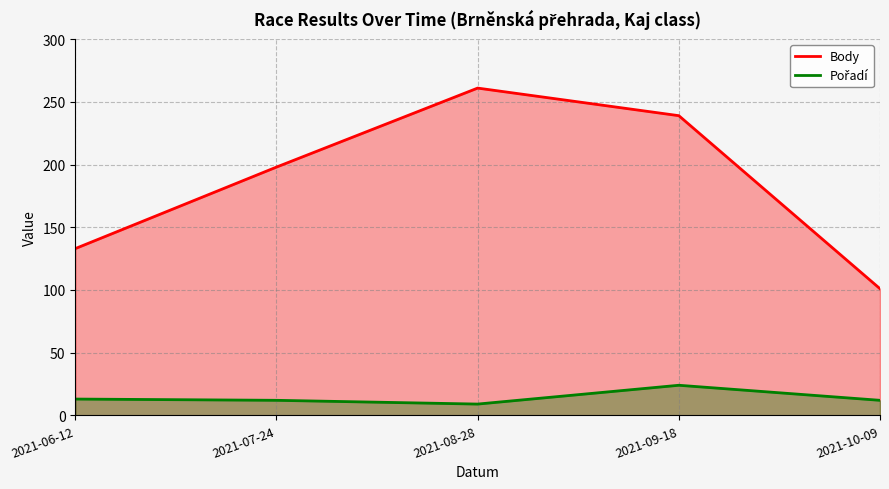

Is it true that Body equals 469 at 2021-08-28?

False